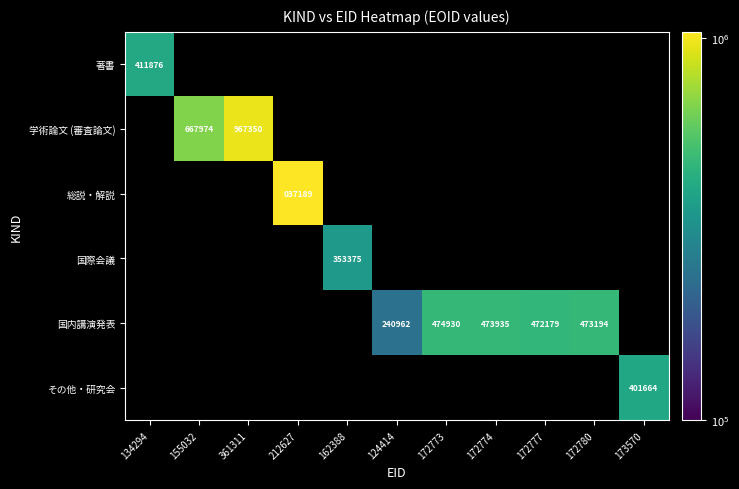

The 学術論文 (審査論文) series shows 667974 at 155032. True or false?

True